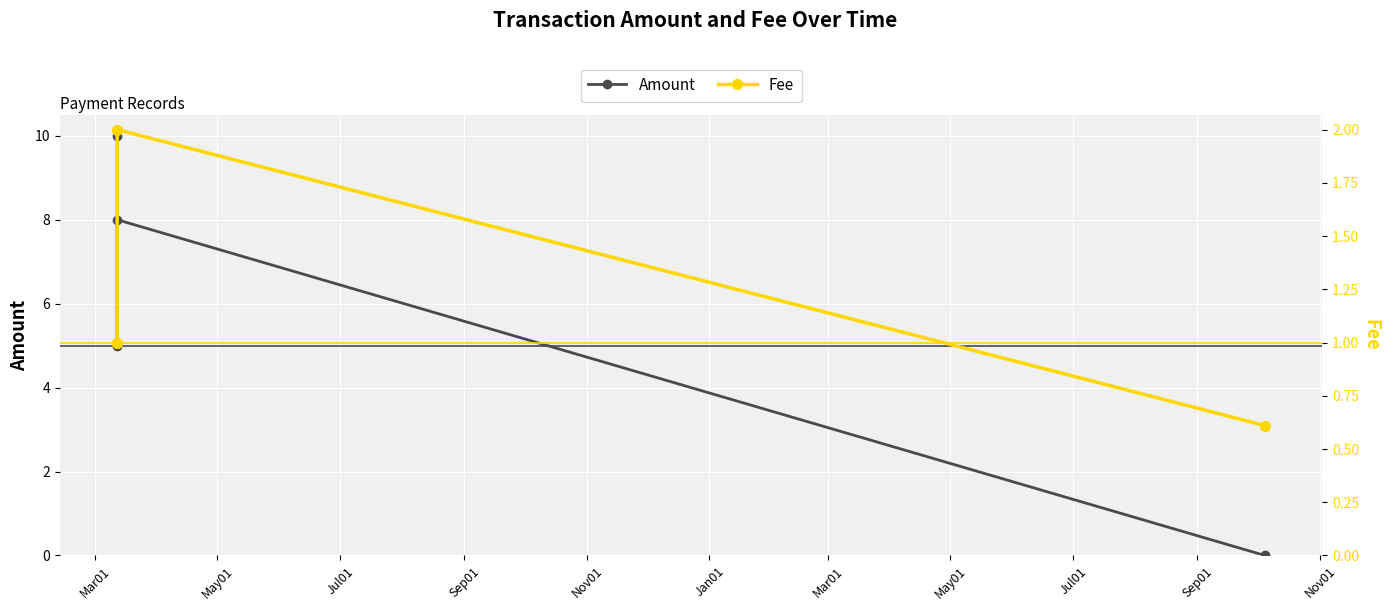

Where do Amount and Fee first cross each other?

Jul01 and Sep01